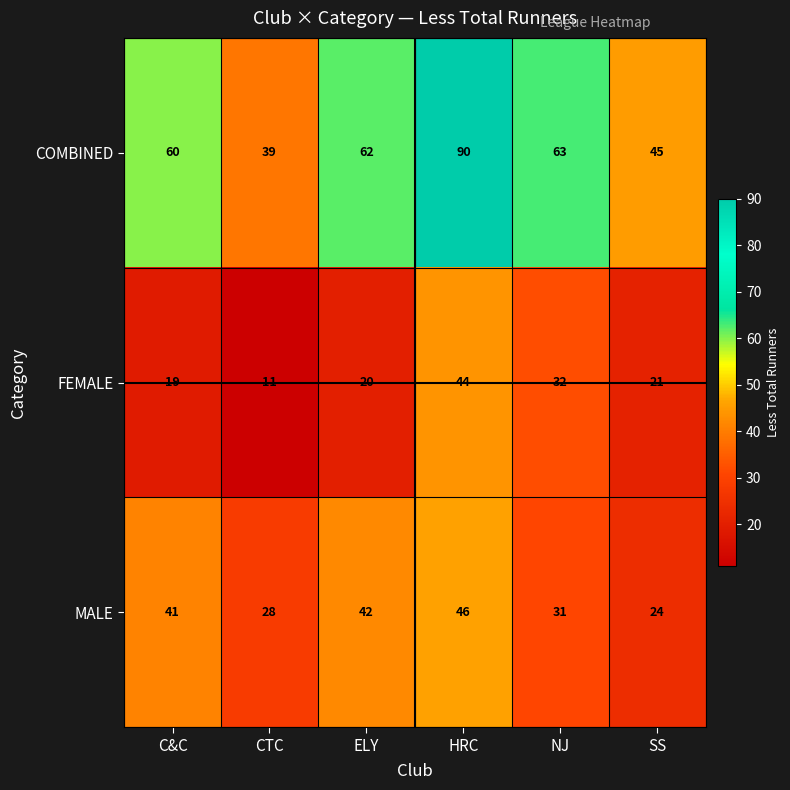

List the series in order of their overall mean, highest first.

COMBINED, MALE, FEMALE